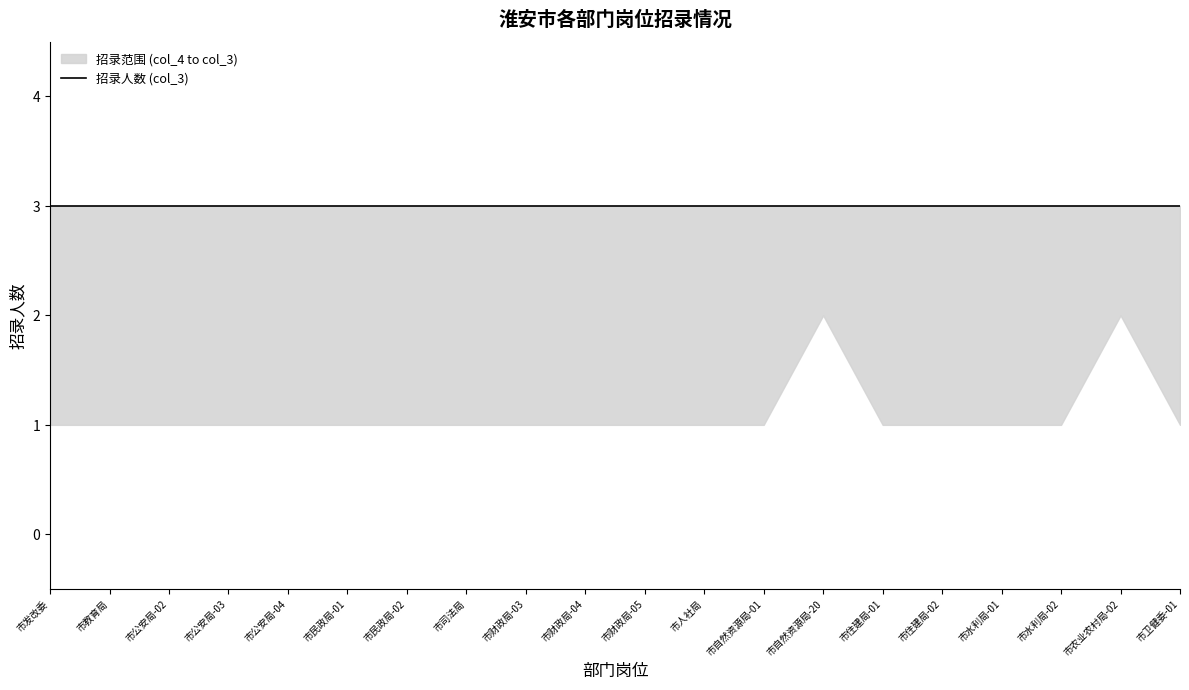

Reading left to right, extract all data points from this chart.

mean: 市发改委=3	市教育局=3	市公安局-02=3	市公安局-03=3	市公安局-04=3	市民政局-01=3	市民政局-02=3	市司法局=3	市财政局-03=3	市财政局-04=3	市财政局-05=3	市人社局=3	市自然资源局-01=3	市自然资源局-20=3	市住建局-01=3	市住建局-02=3	市水利局-01=3	市水利局-02=3	市农业农村局-02=3	市卫健委-01=3
upper: 市发改委=3	市教育局=3	市公安局-02=3	市公安局-03=3	市公安局-04=3	市民政局-01=3	市民政局-02=3	市司法局=3	市财政局-03=3	市财政局-04=3	市财政局-05=3	市人社局=3	市自然资源局-01=3	市自然资源局-20=3	市住建局-01=3	市住建局-02=3	市水利局-01=3	市水利局-02=3	市农业农村局-02=3	市卫健委-01=3
lower: 市发改委=1	市教育局=1	市公安局-02=1	市公安局-03=1	市公安局-04=1	市民政局-01=1	市民政局-02=1	市司法局=1	市财政局-03=1	市财政局-04=1	市财政局-05=1	市人社局=1	市自然资源局-01=1	市自然资源局-20=2	市住建局-01=1	市住建局-02=1	市水利局-01=1	市水利局-02=1	市农业农村局-02=2	市卫健委-01=1